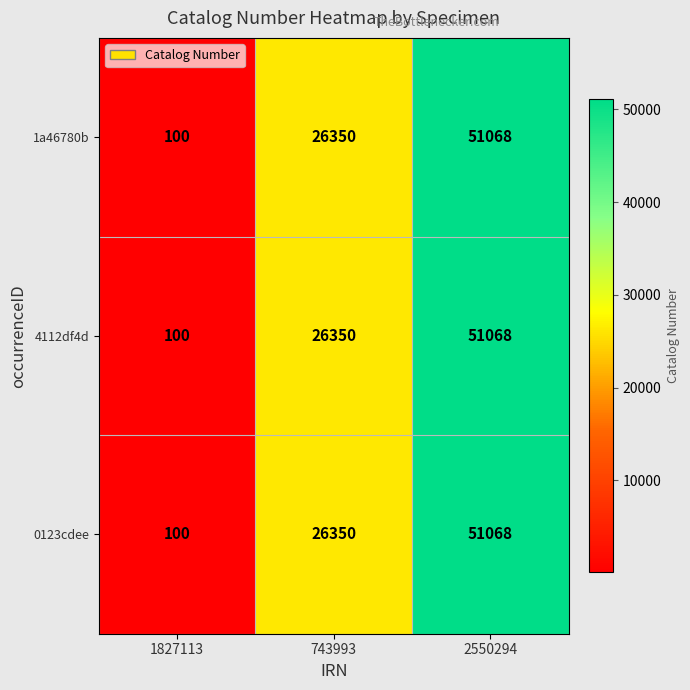

True or false: 1a46780b has a value of 149 at 1827113.

False